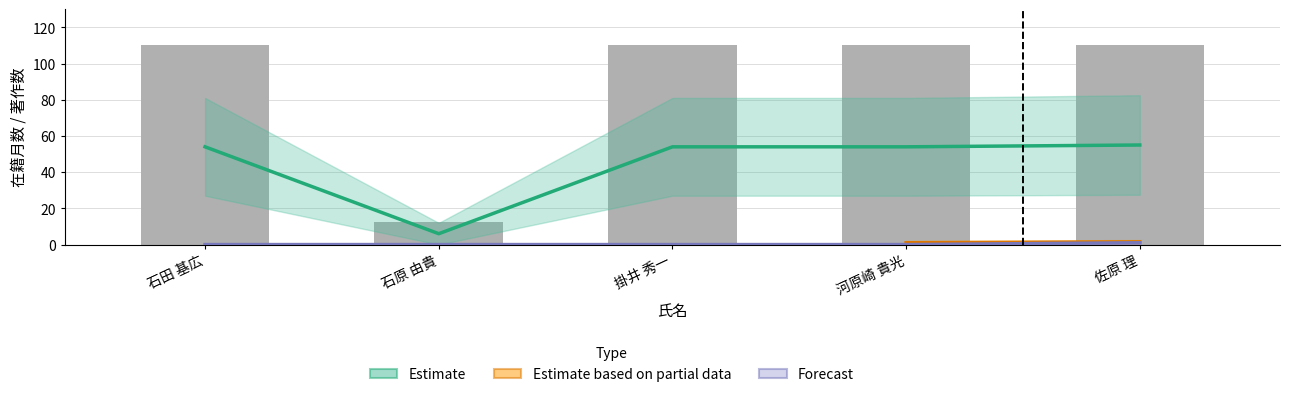

Where is 著作合計 nearest to the value 0?

石田 基広